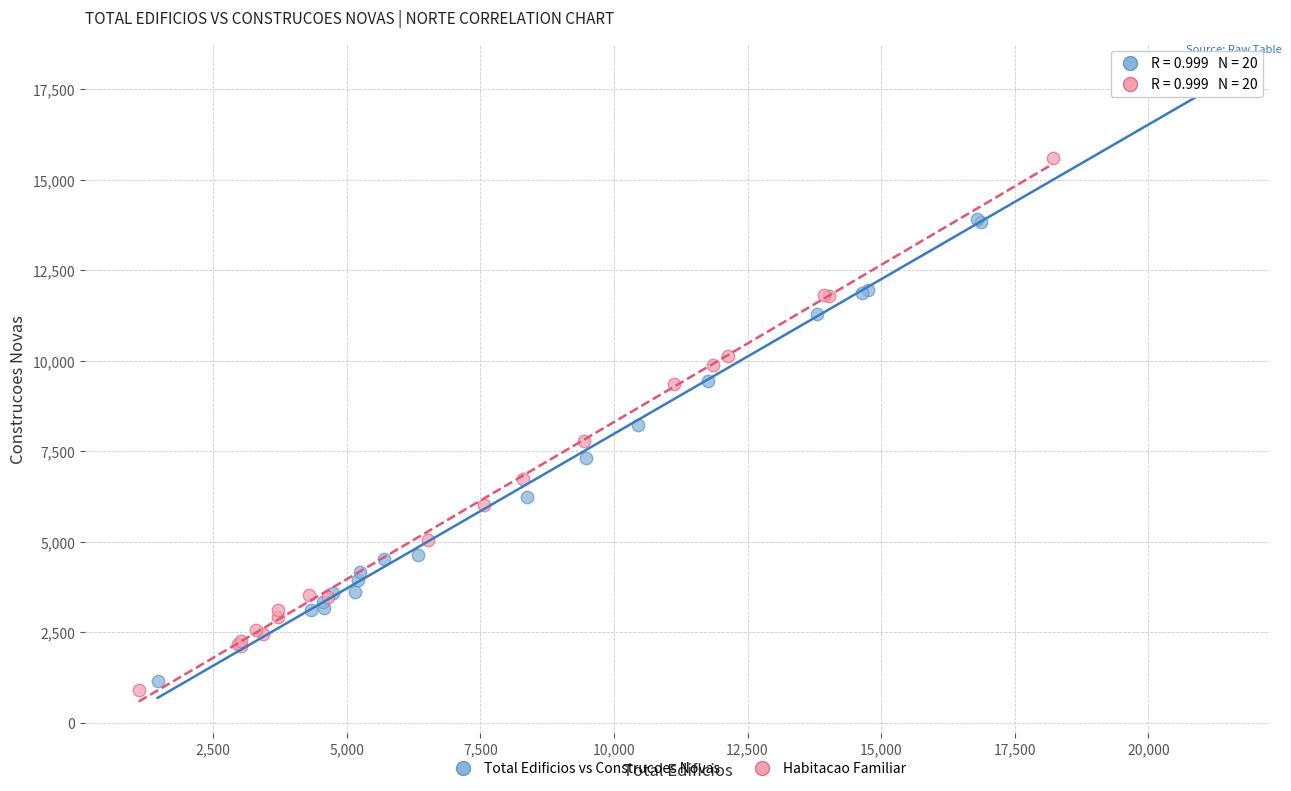

Which series reaches the minimum Y coordinate?

Habitacao Familiar